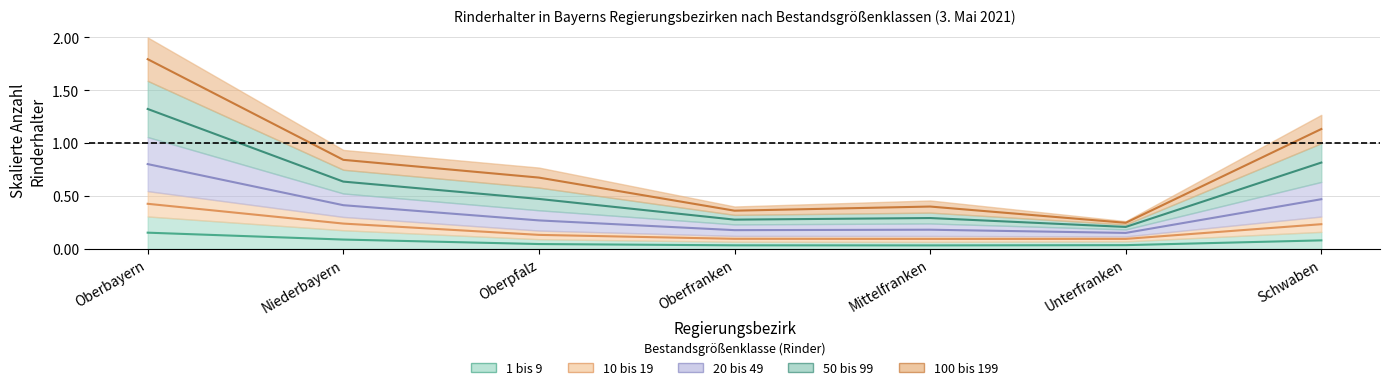

What position from the left is Schwaben?

7